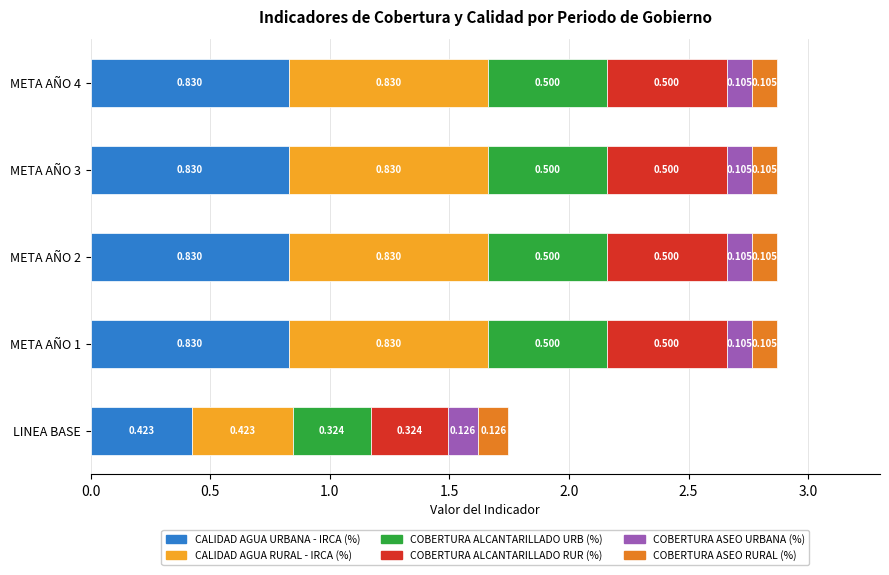

What is the average value of the COBERTURA ASEO URBANA (%) series?

0.1